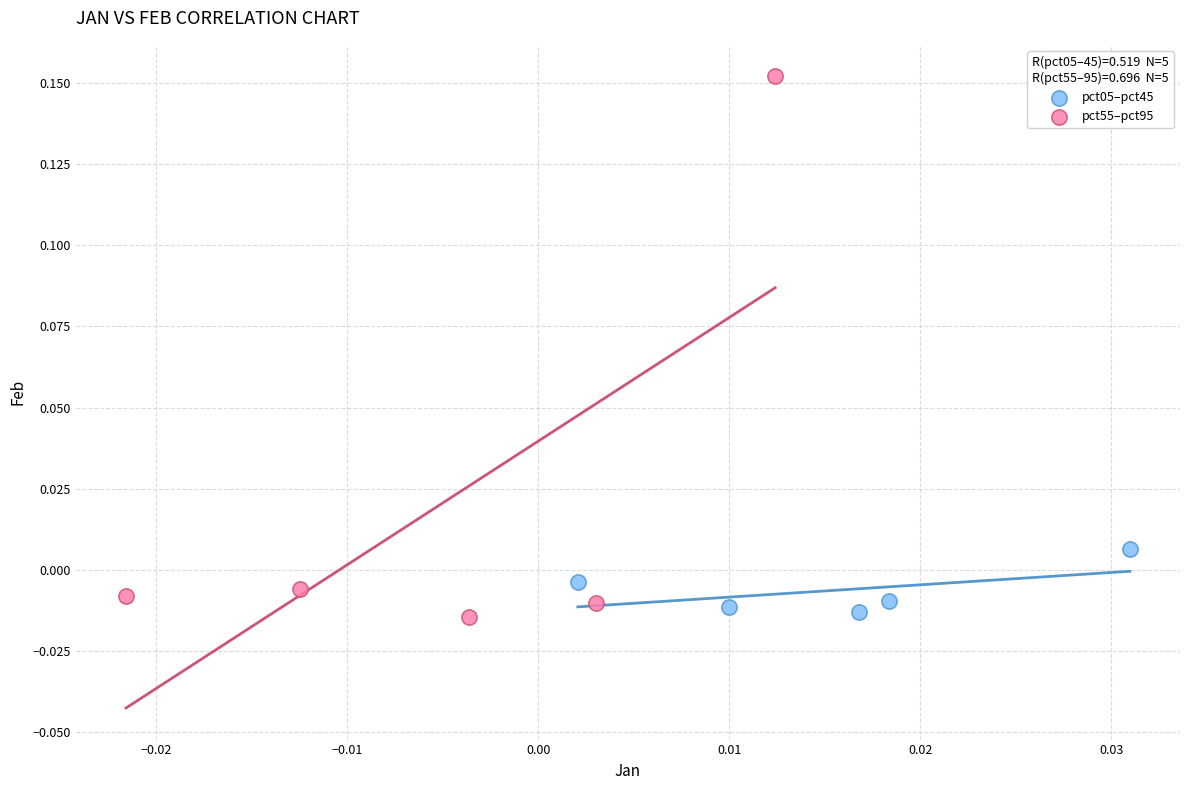

Which series has the widest spread of Y values?

pct55–pct95